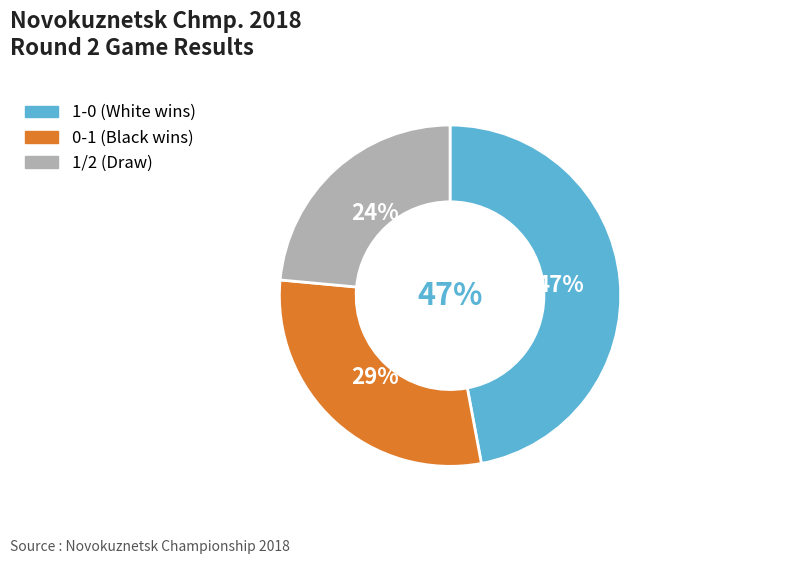

Which slice is the largest?

1-0